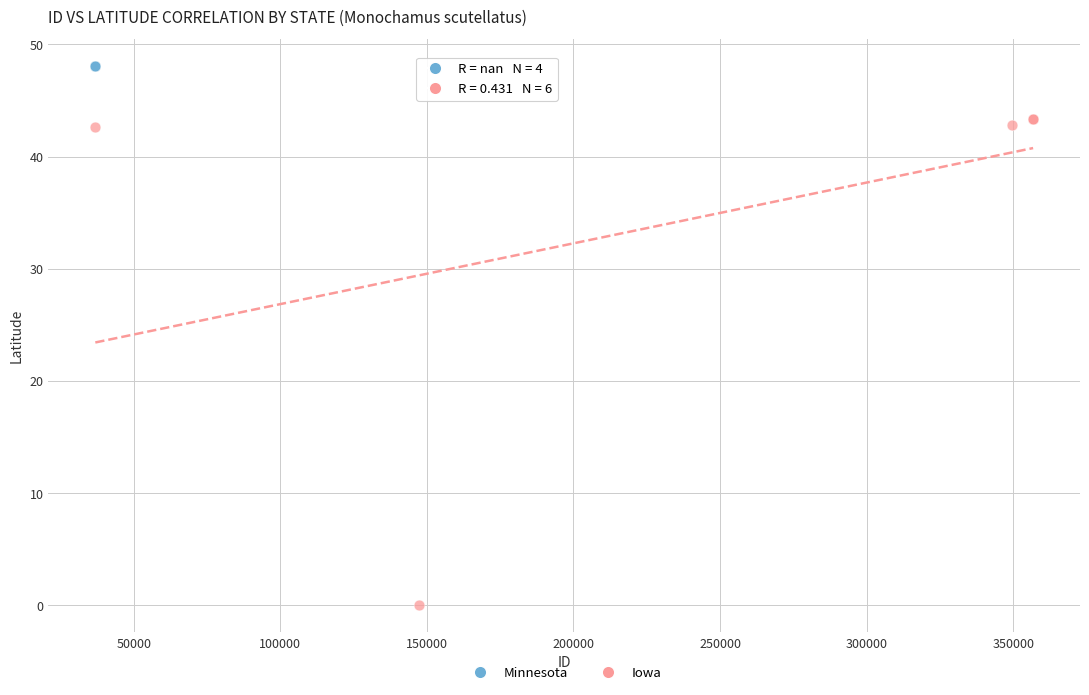

Which series contains the highest Y value?

Minnesota